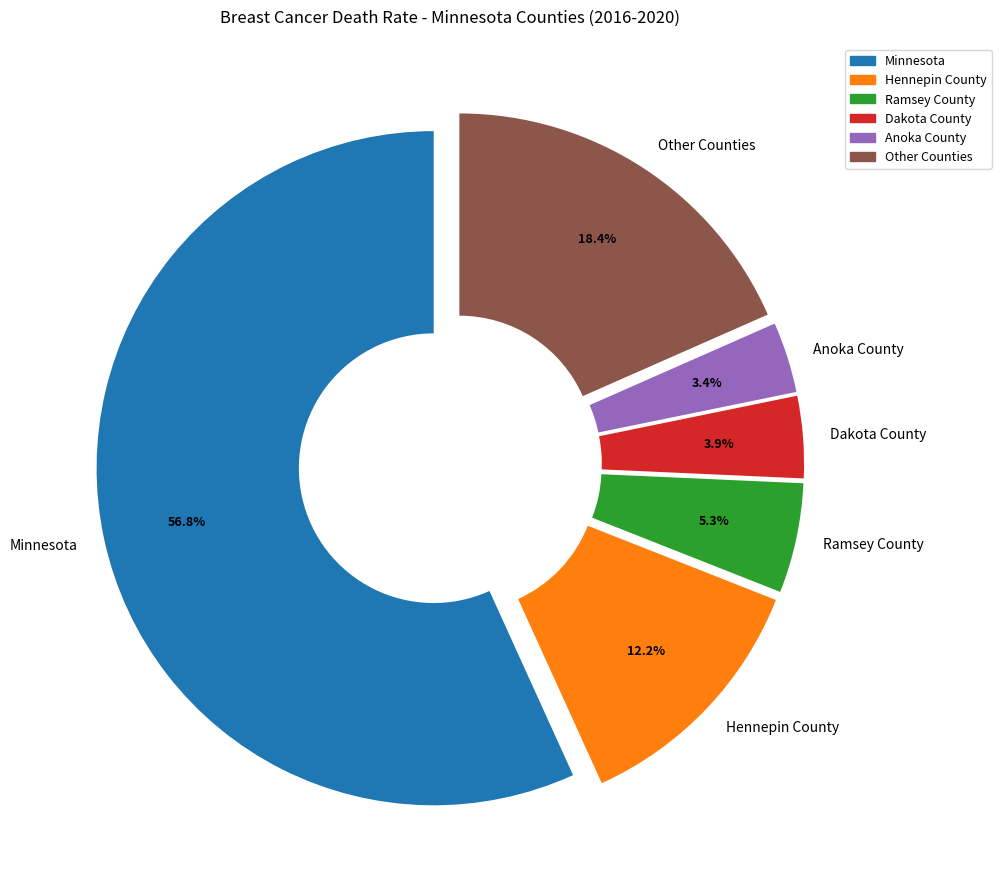

Combined, what portion of the pie is Anoka County and Dakota County?

7.3%